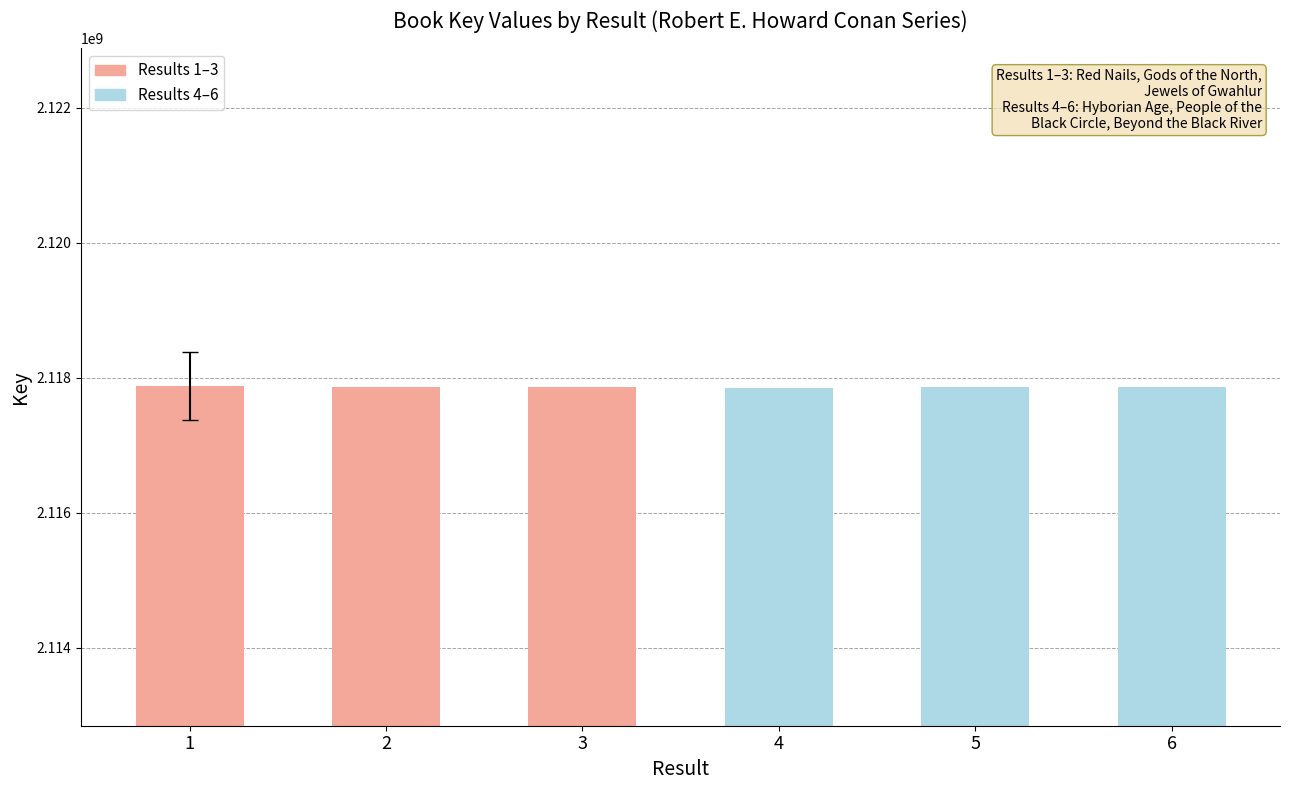

Is it true that the value at 4 is 997138635?

False